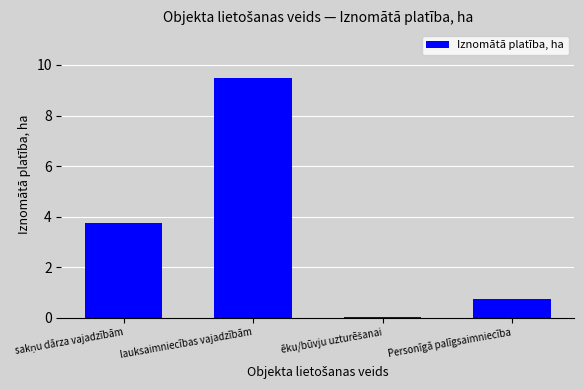

How many categories are shown in the chart?

4